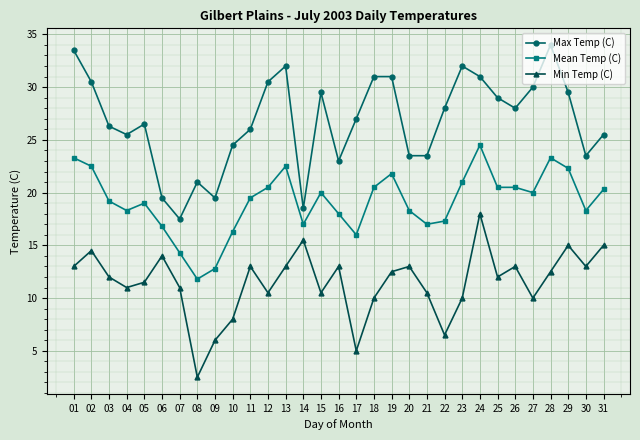

How many distinct data groups are displayed?

3